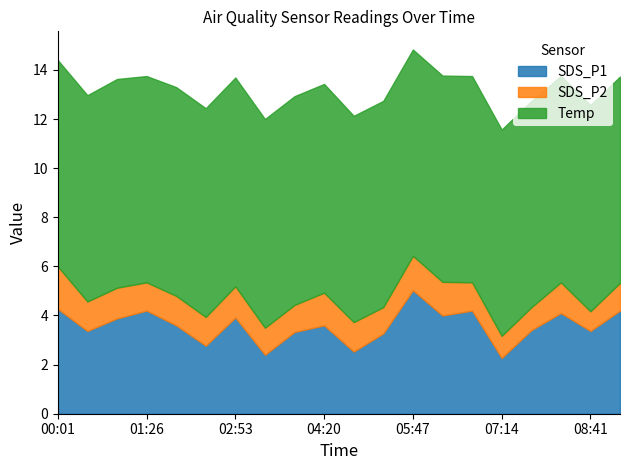

What is the label of the 1st point from the left?

00:01